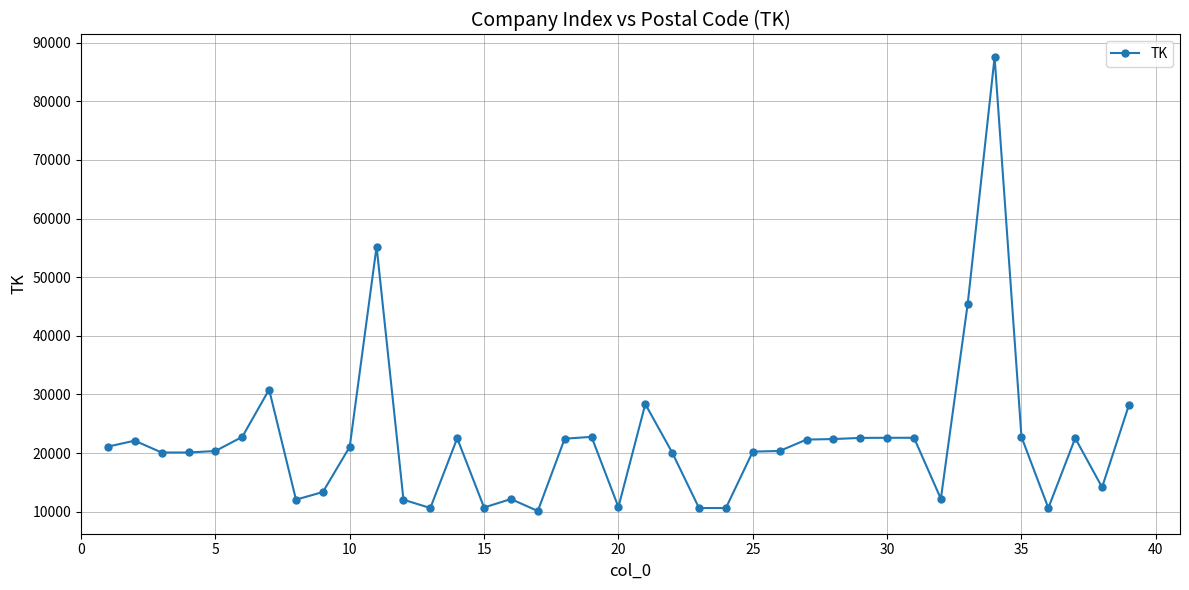

True or false: the data has more than 1 interior local peaks.

True